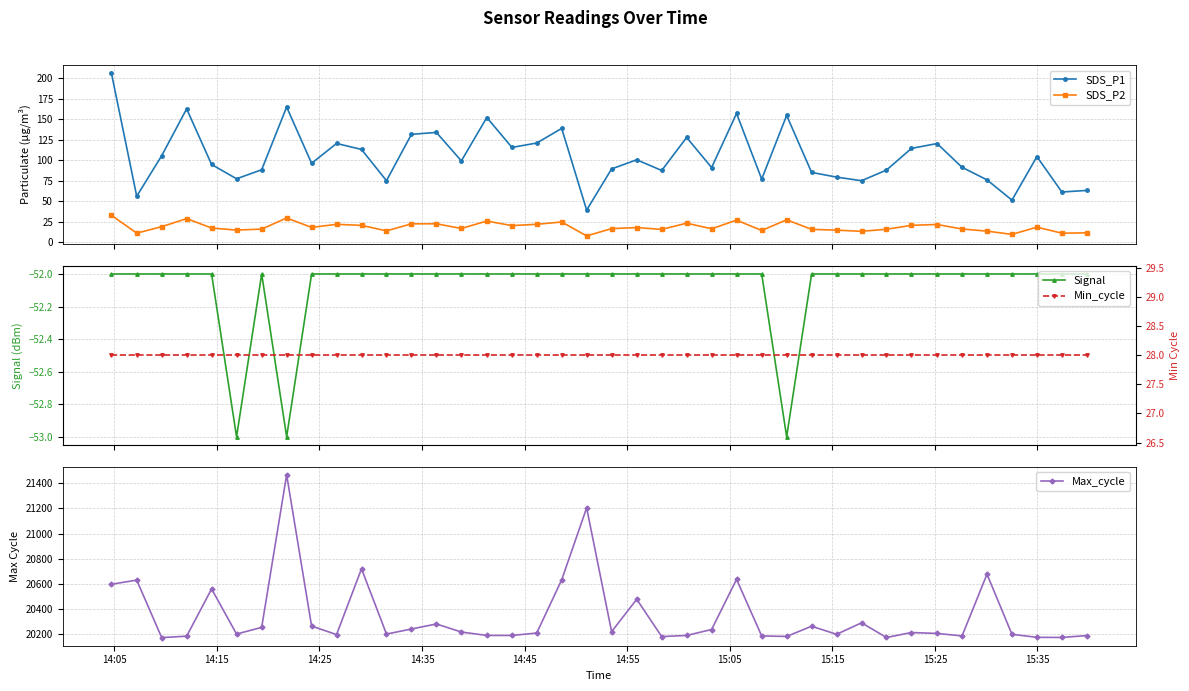

True or false: SDS_P2 has more than 1 interior local peaks.

True